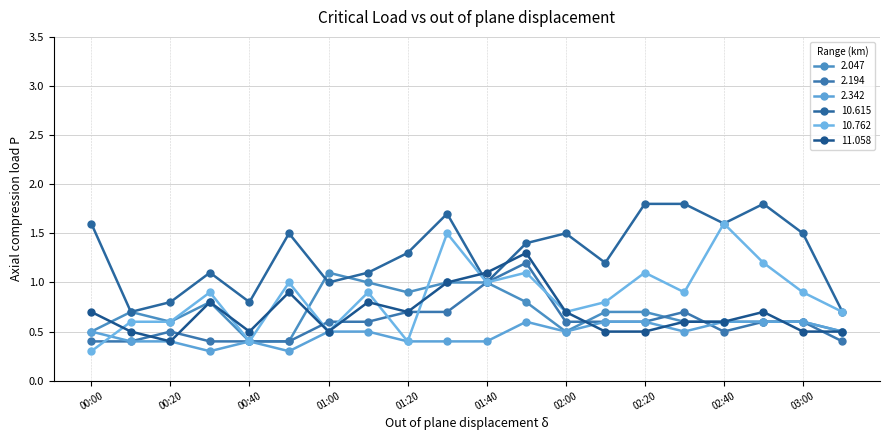

At how many categories does at least one series exceed 1?

16